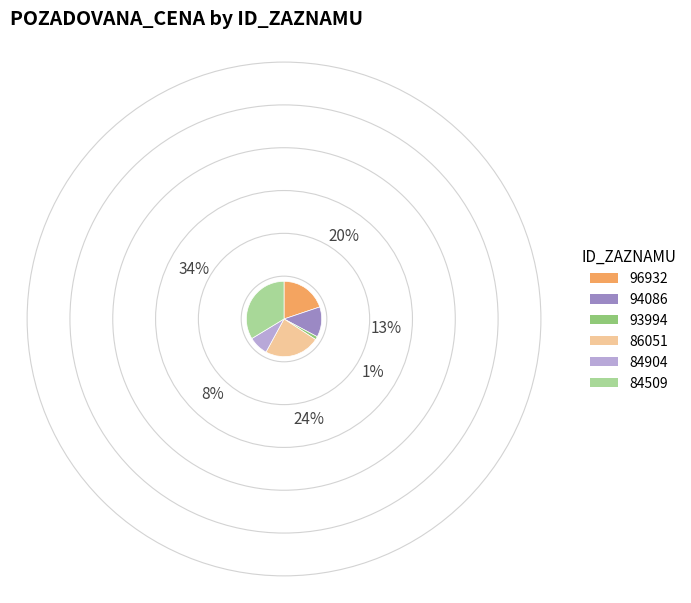

What is the largest slice in the pie chart?

84509